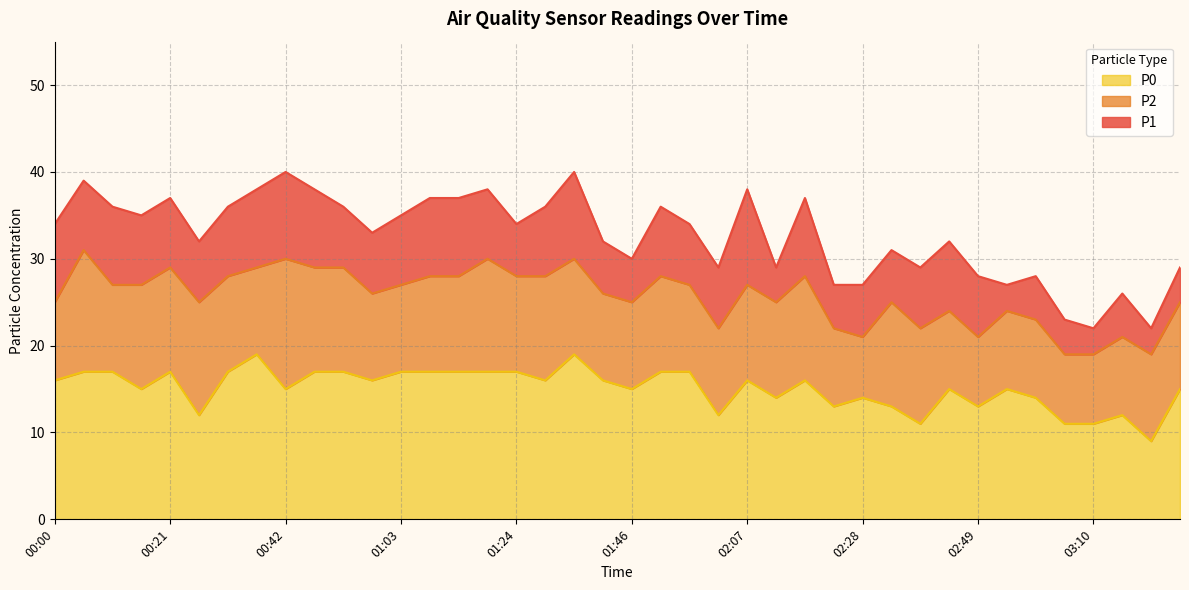

The value of P0 at 00:05 is 29. True or false?

False